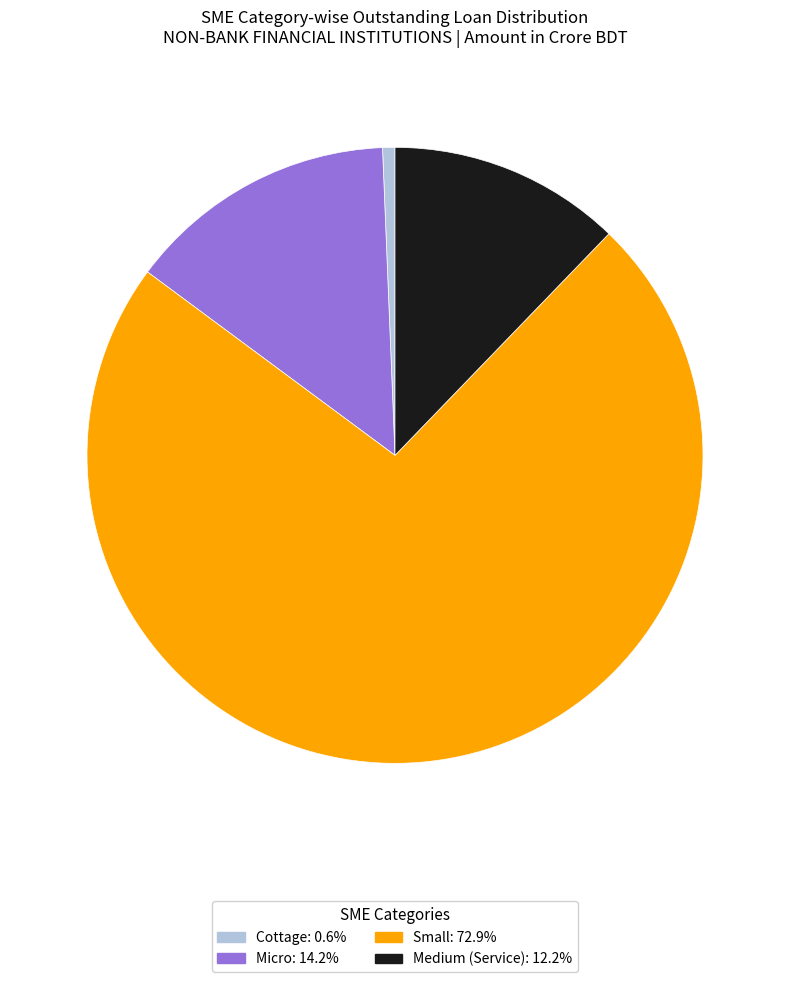

Rank the categories by value from lowest to highest.

Cottage, Medium, Micro, Small